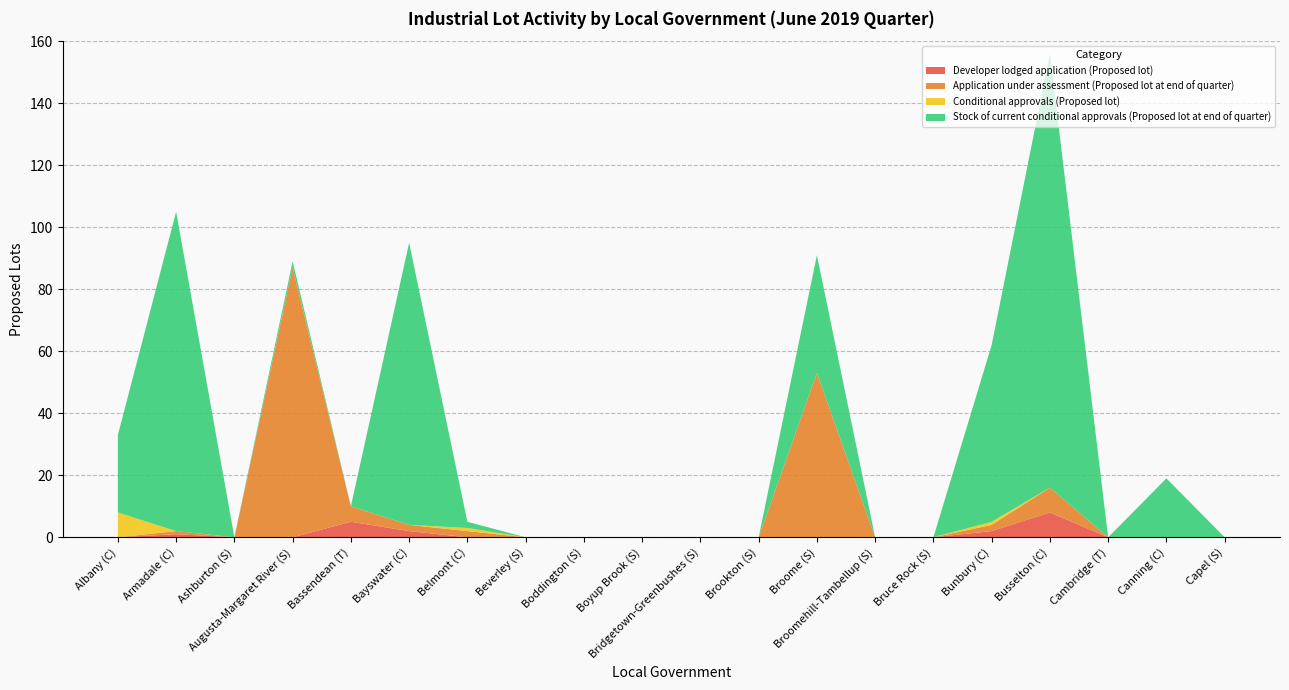

Reading left to right, extract all data points from this chart.

Developer lodged application (Proposed lot): Albany (C)=0	Armadale (C)=1	Ashburton (S)=0	Augusta-Margaret River (S)=0	Bassendean (T)=5	Bayswater (C)=2	Belmont (C)=0	Beverley (S)=0	Boddington (S)=0	Boyup Brook (S)=0	Bridgetown-Greenbushes (S)=0	Brookton (S)=0	Broome (S)=0	Broomehill-Tambellup (S)=0	Bruce Rock (S)=0	Bunbury (C)=2	Busselton (C)=8	Cambridge (T)=0	Canning (C)=0	Capel (S)=0
Application under assessment (Proposed lot at end of quarter): Albany (C)=0	Armadale (C)=1	Ashburton (S)=0	Augusta-Margaret River (S)=87	Bassendean (T)=5	Bayswater (C)=2	Belmont (C)=2	Beverley (S)=0	Boddington (S)=0	Boyup Brook (S)=0	Bridgetown-Greenbushes (S)=0	Brookton (S)=0	Broome (S)=53	Broomehill-Tambellup (S)=0	Bruce Rock (S)=0	Bunbury (C)=2	Busselton (C)=8	Cambridge (T)=0	Canning (C)=0	Capel (S)=0
Conditional approvals (Proposed lot): Albany (C)=8	Armadale (C)=0	Ashburton (S)=0	Augusta-Margaret River (S)=0	Bassendean (T)=0	Bayswater (C)=0	Belmont (C)=1	Beverley (S)=0	Boddington (S)=0	Boyup Brook (S)=0	Bridgetown-Greenbushes (S)=0	Brookton (S)=0	Broome (S)=0	Broomehill-Tambellup (S)=0	Bruce Rock (S)=0	Bunbury (C)=1	Busselton (C)=0	Cambridge (T)=0	Canning (C)=0	Capel (S)=0
Stock of current conditional approvals (Proposed lot at end of quarter): Albany (C)=25	Armadale (C)=103	Ashburton (S)=0	Augusta-Margaret River (S)=2	Bassendean (T)=0	Bayswater (C)=91	Belmont (C)=2	Beverley (S)=0	Boddington (S)=0	Boyup Brook (S)=0	Bridgetown-Greenbushes (S)=0	Brookton (S)=0	Broome (S)=38	Broomehill-Tambellup (S)=0	Bruce Rock (S)=0	Bunbury (C)=57	Busselton (C)=140	Cambridge (T)=0	Canning (C)=19	Capel (S)=0